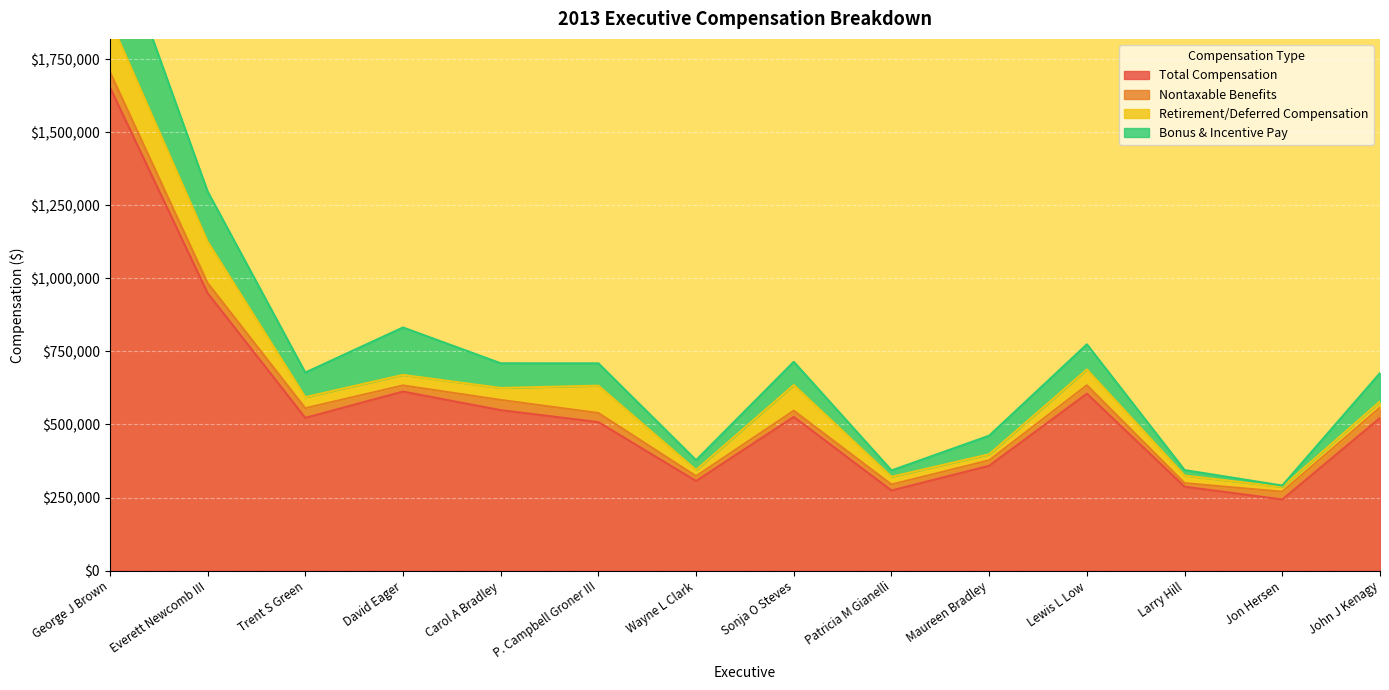

How many distinct data groups are displayed?

4